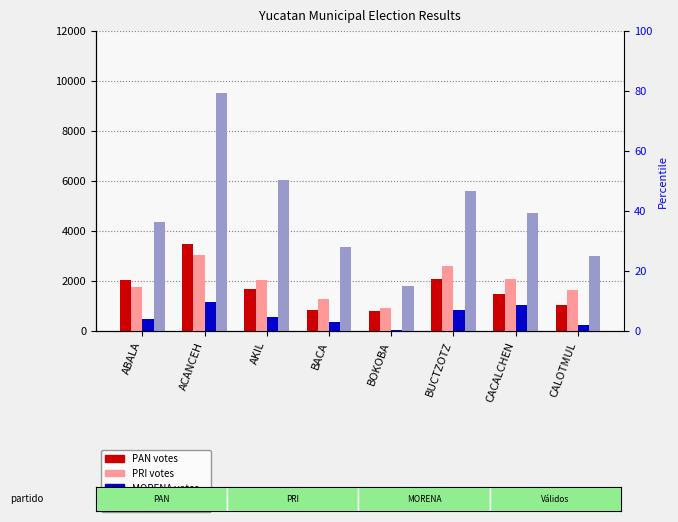

What is the difference between the highest and lowest values at BOKOBA?

1732